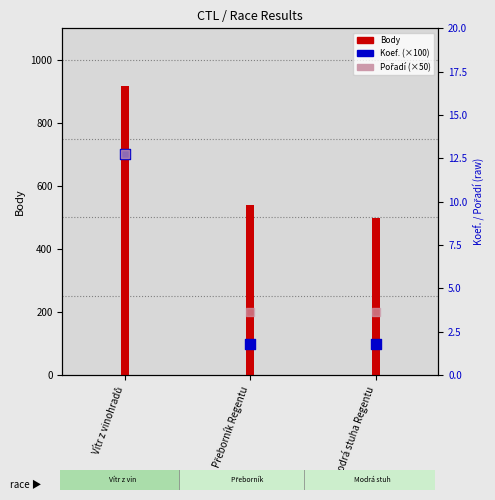

Which series contains the highest Y value?

Body